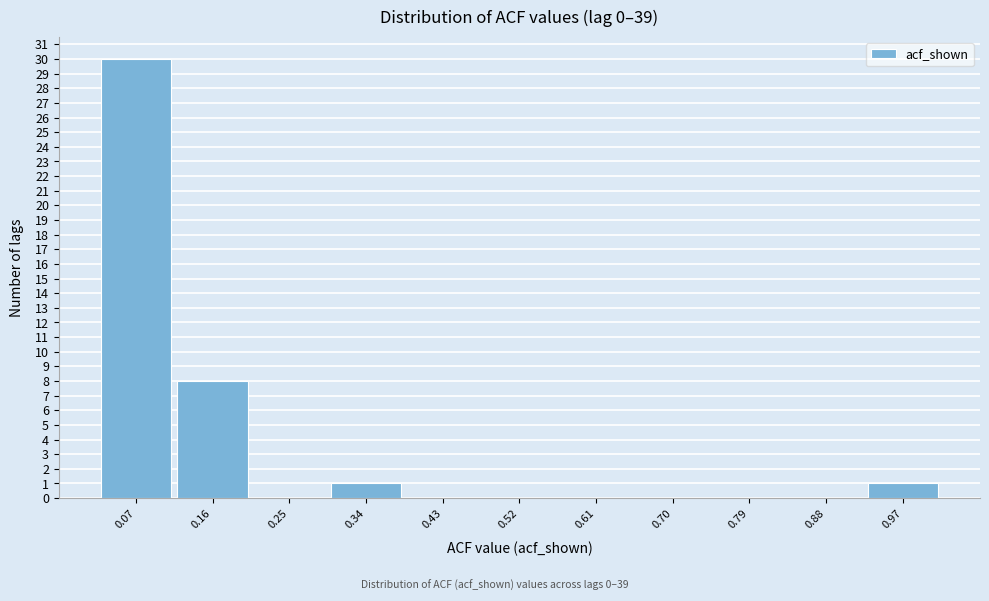

Reading left to right, list every bar in this chart as the range it spans on the x-axis followed by its height. Neither the bar edges nor the heights are printed on the chart, so give them approximately, as read against the axes.

0.02 to 0.11: 30
0.11 to 0.20: 8
0.20 to 0.29: 0
0.29 to 0.38: 1
0.38 to 0.48: 0
0.48 to 0.57: 0
0.57 to 0.66: 0
0.66 to 0.75: 0
0.75 to 0.84: 0
0.84 to 0.93: 0
0.93 to 1.02: 1